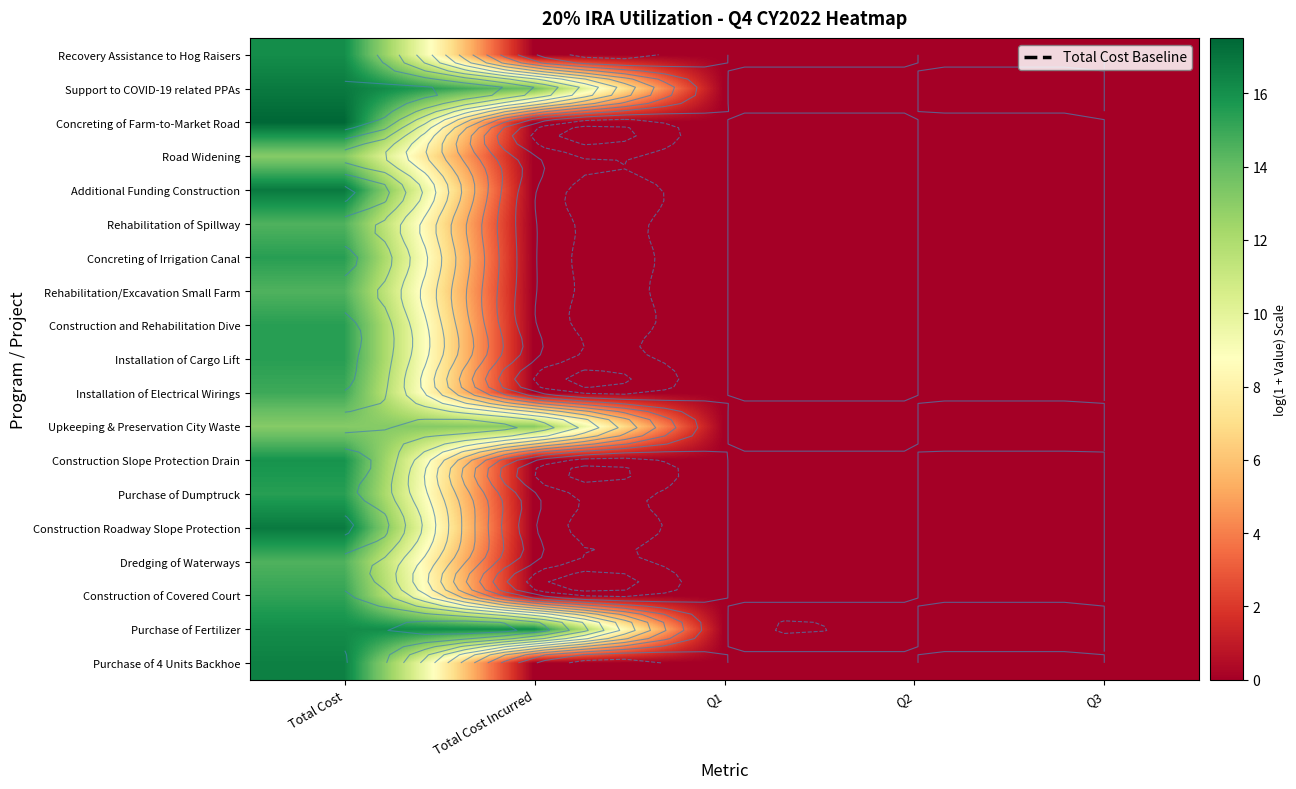

The Construction Slope Protection Drain series shows 15.9 at Total Cost. True or false?

True